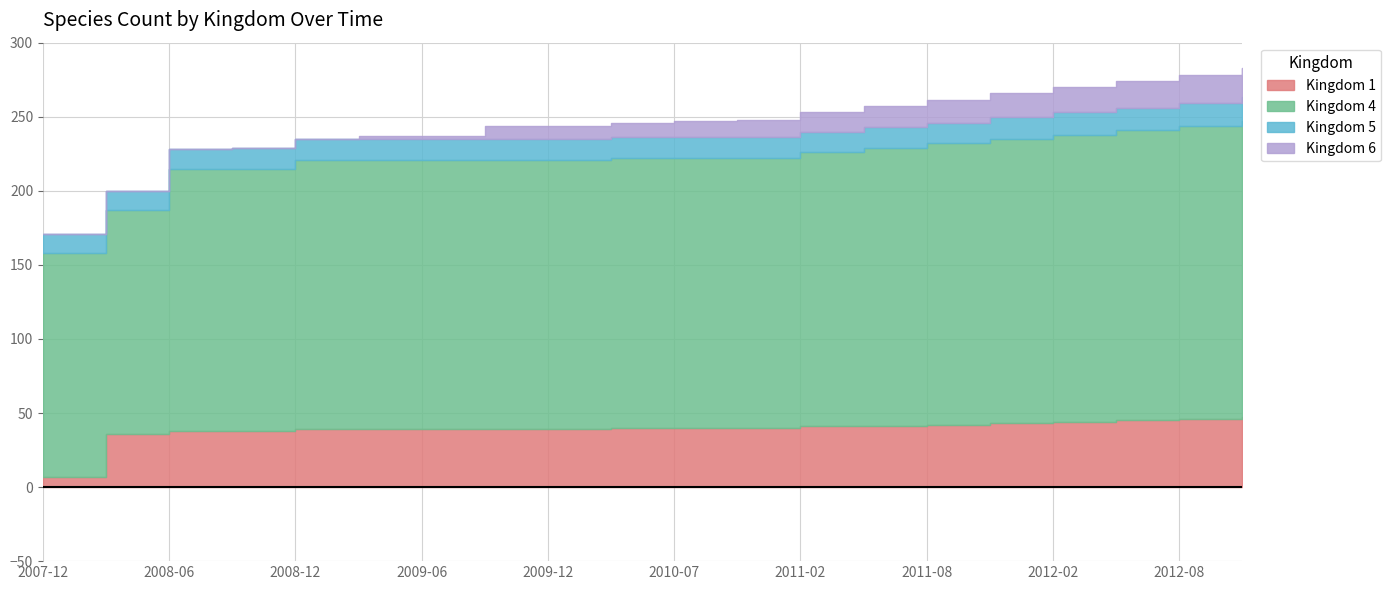

What is the maximum value for kingdom_1?

47